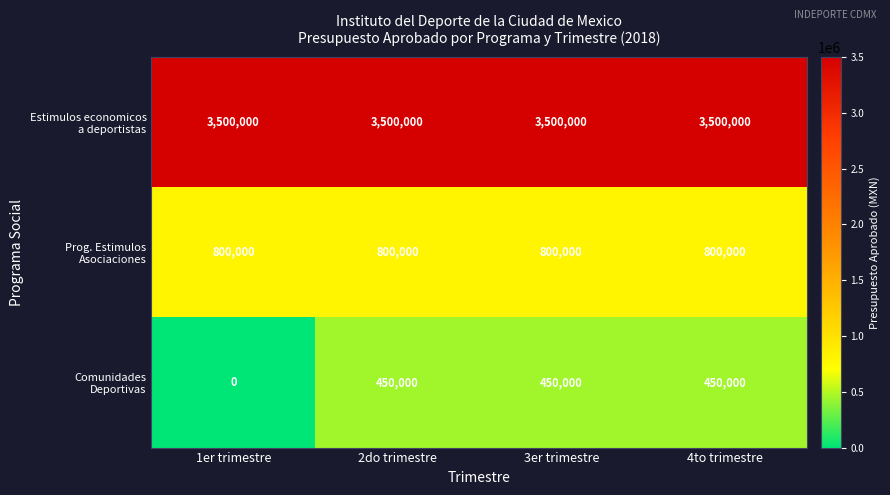

What is the difference between the highest and lowest values at 1er trimestre?

3500000